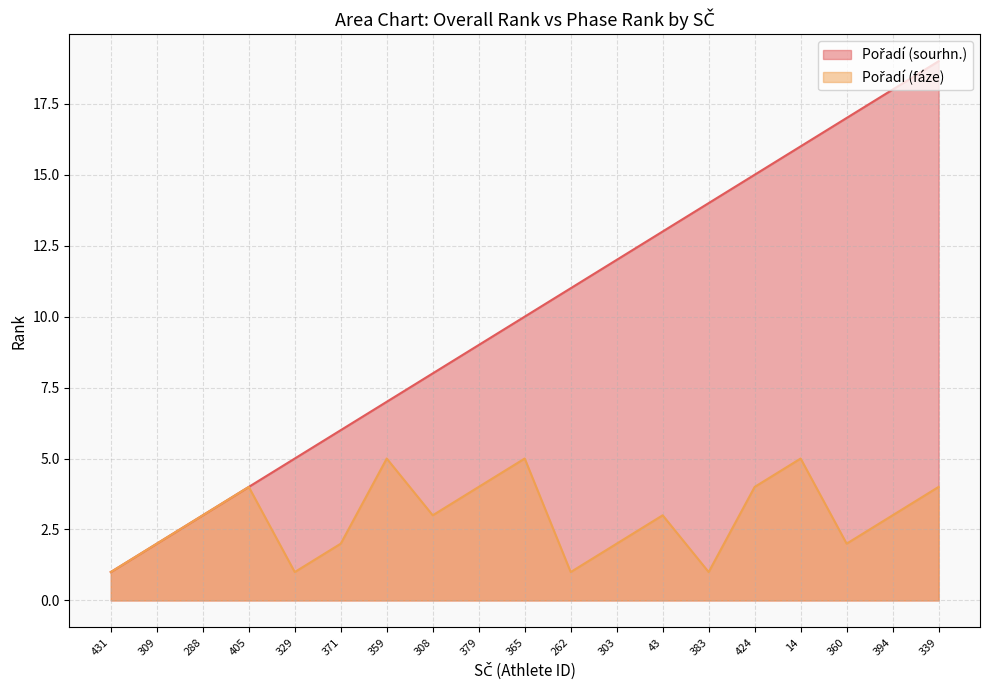

At which category does the chart reach its minimum across all series?

431